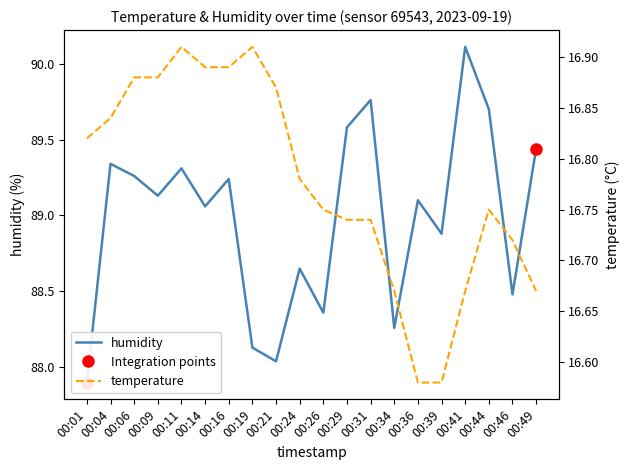

What is the total value across all series at 00:01?

104.7